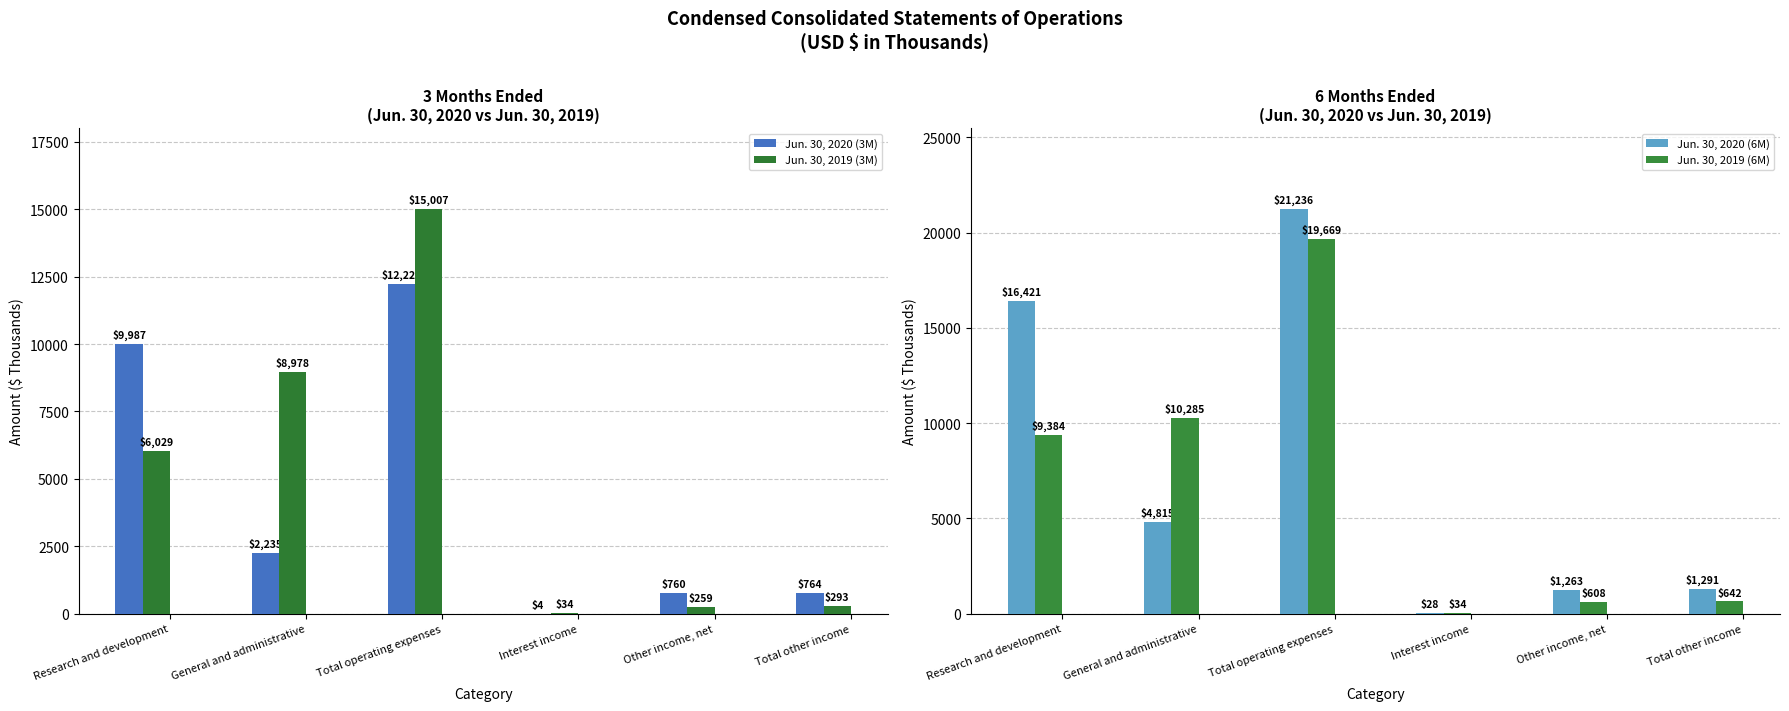

What position from the right is Total other income?

1